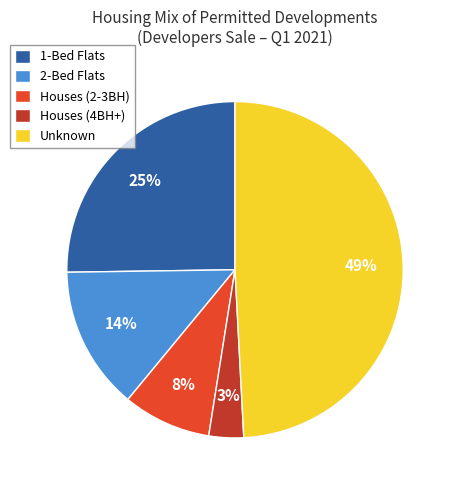

Is Houses (4BH+) the majority of the pie?

No